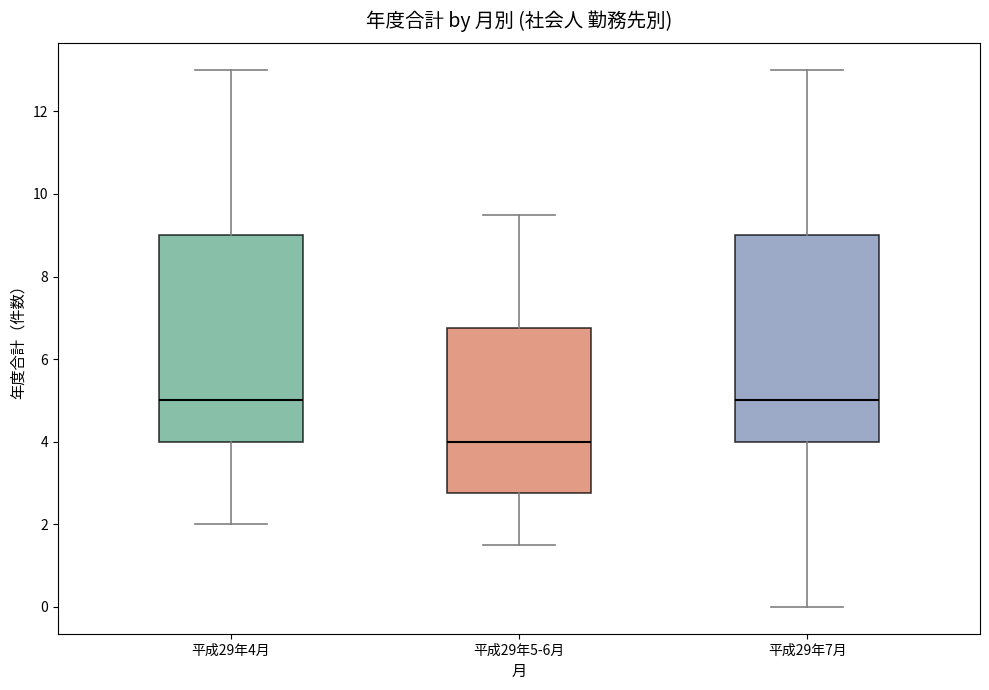

Which box has the lowest median line?

平成29年5-6月